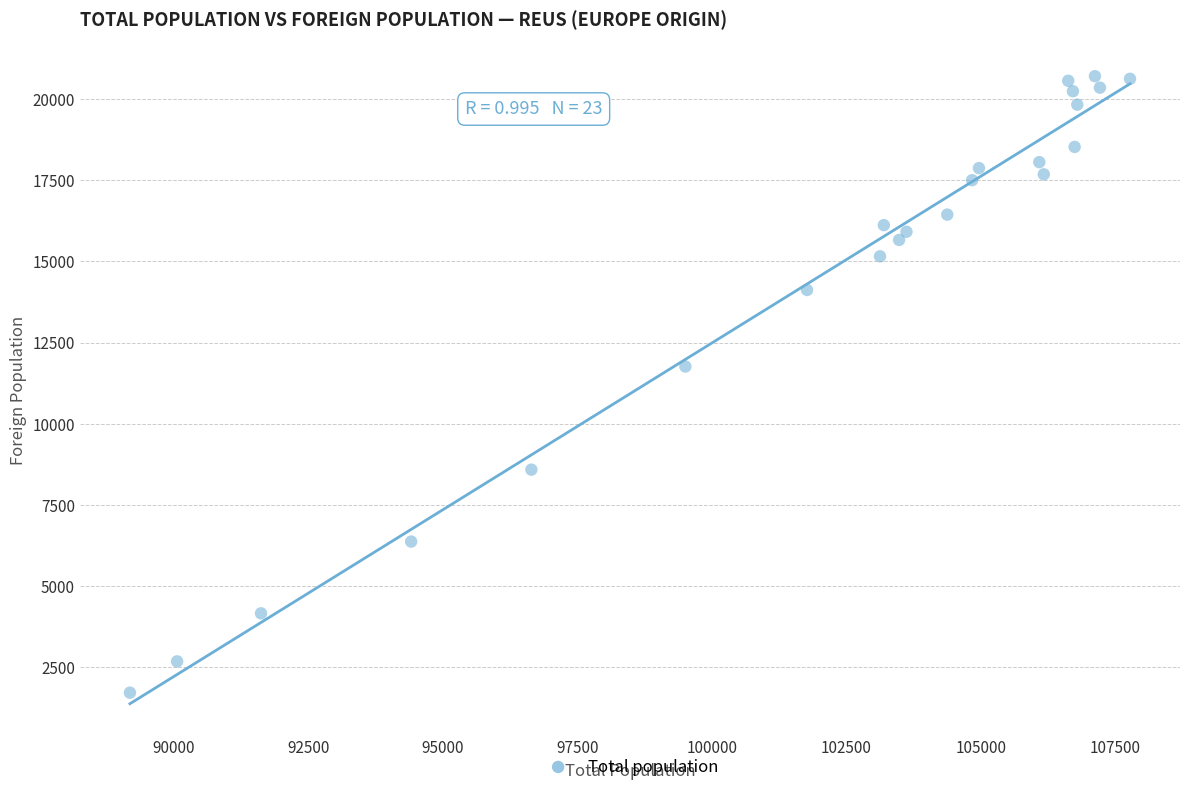

What Y value in the scatter plot is closest to 11208?

11760